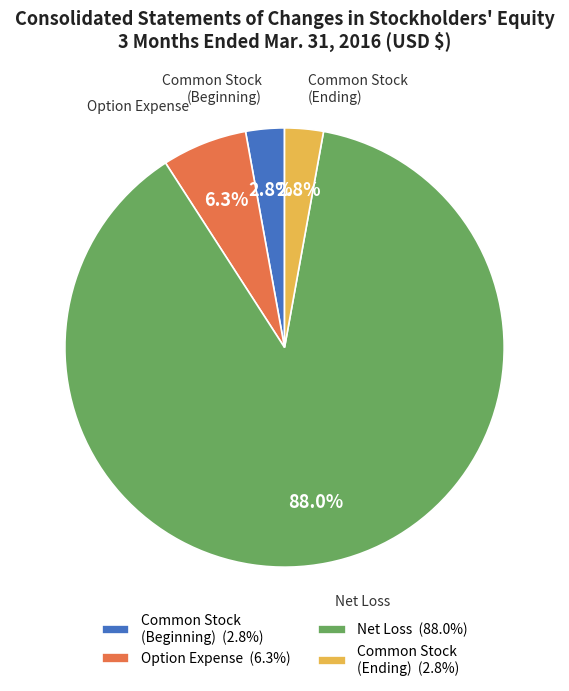

Does any single category account for the majority?

Yes